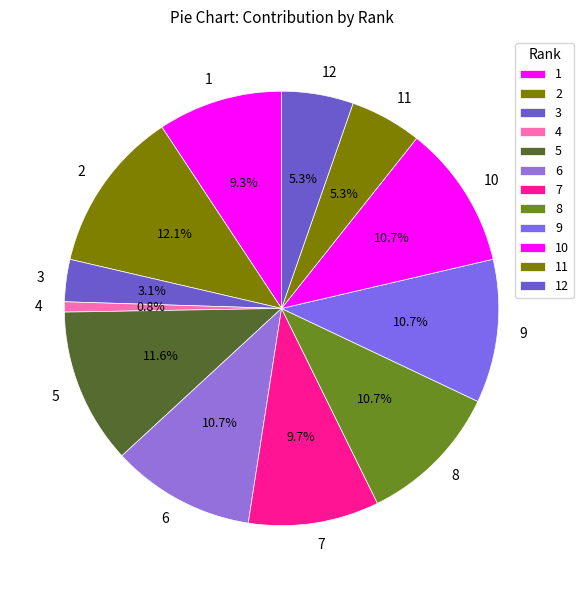

How many segments does this pie chart have?

12